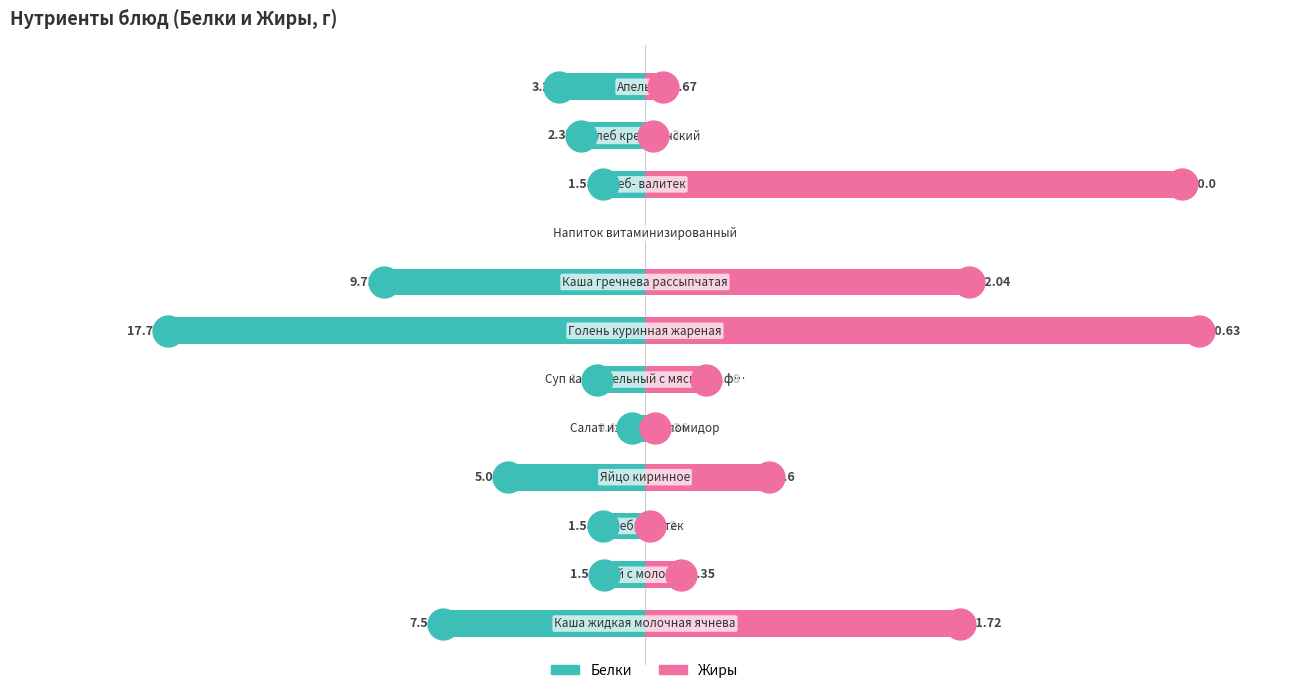

What is the total value across all series at 4?

-0.1